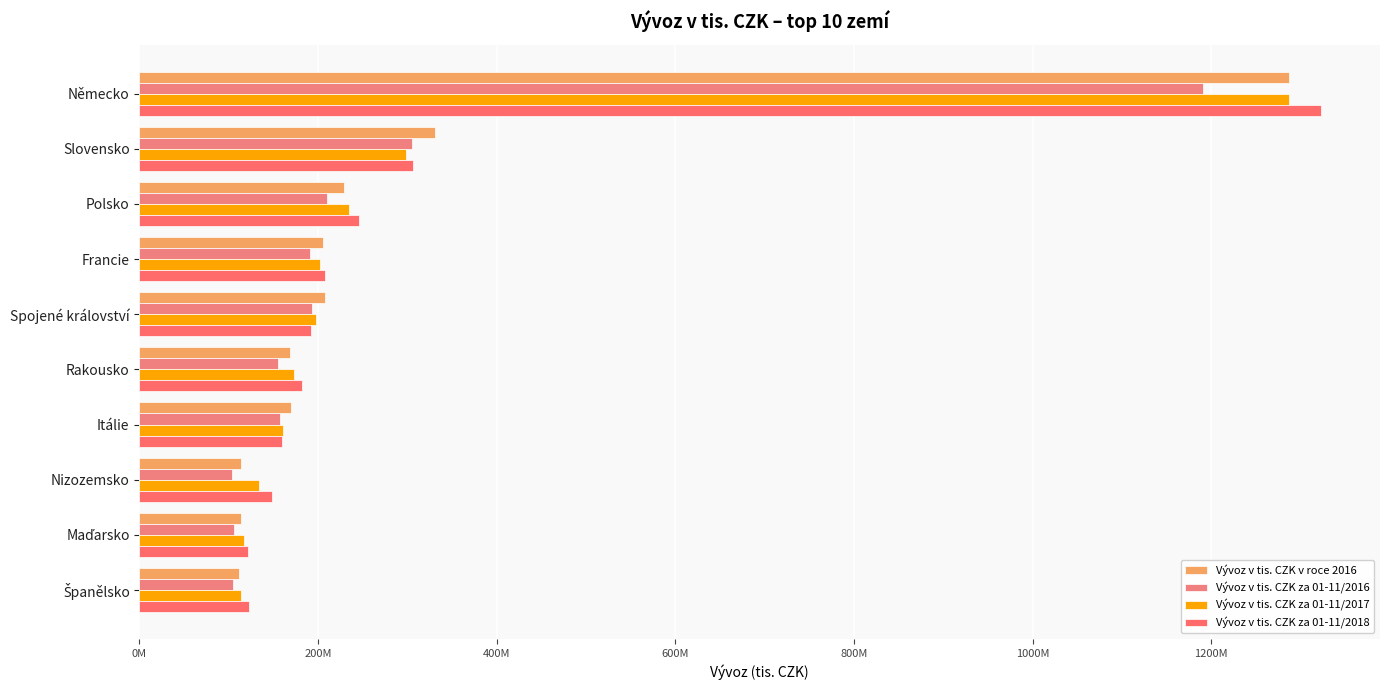

Where is Vývoz v tis. CZK v roce 2016 nearest to the value 699215928?

Slovensko